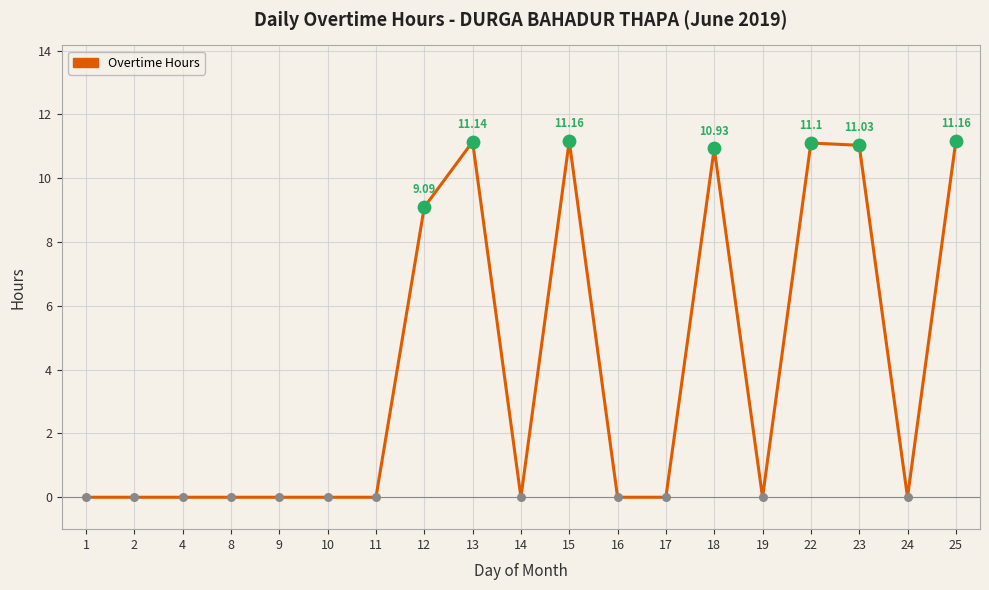

Approximately how many times larger is the value at 25 compared to 13?

1.0